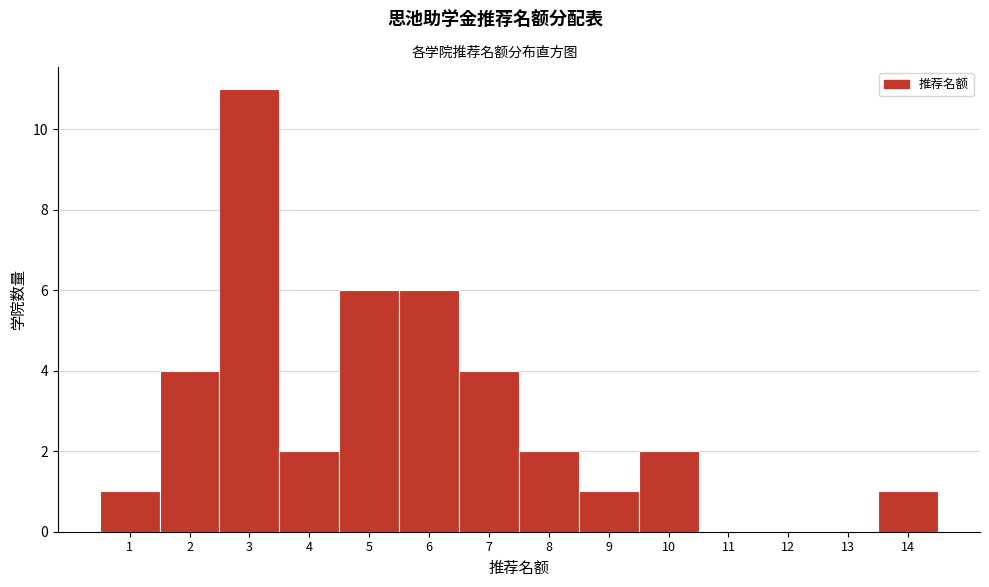

Reading left to right, transcribe this chart: for each bar, give the range it covers on the x-axis and its height. The values are not printed on the chart, so give them approximately, as read against the axis.

0.5 to 1.5: 1
1.5 to 2.5: 4
2.5 to 3.5: 11
3.5 to 4.5: 2
4.5 to 5.5: 6
5.5 to 6.5: 6
6.5 to 7.5: 4
7.5 to 8.5: 2
8.5 to 9.5: 1
9.5 to 10.5: 2
10.5 to 11.5: 0
11.5 to 12.5: 0
12.5 to 13.5: 0
13.5 to 14.5: 1